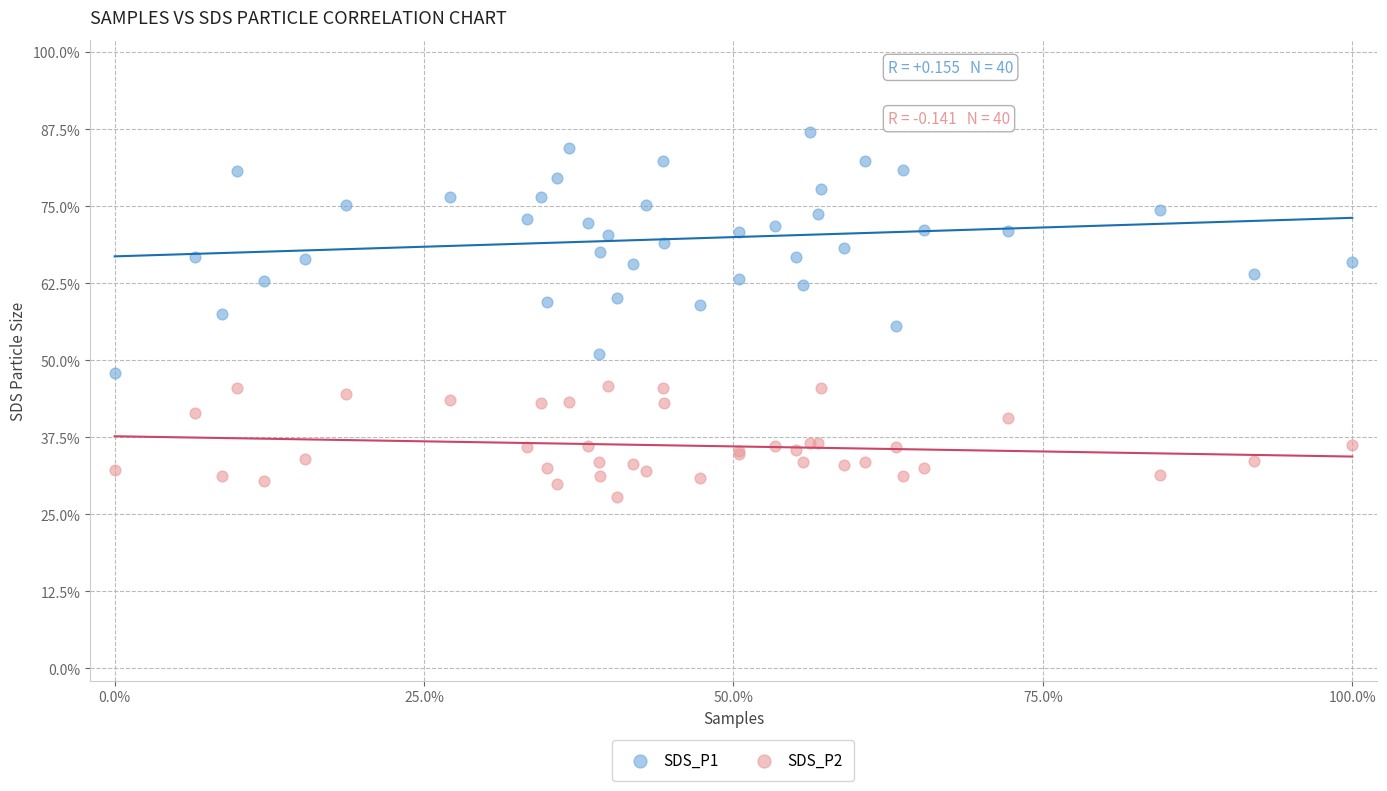

What are all the series names shown in the legend?

SDS_P1, SDS_P2